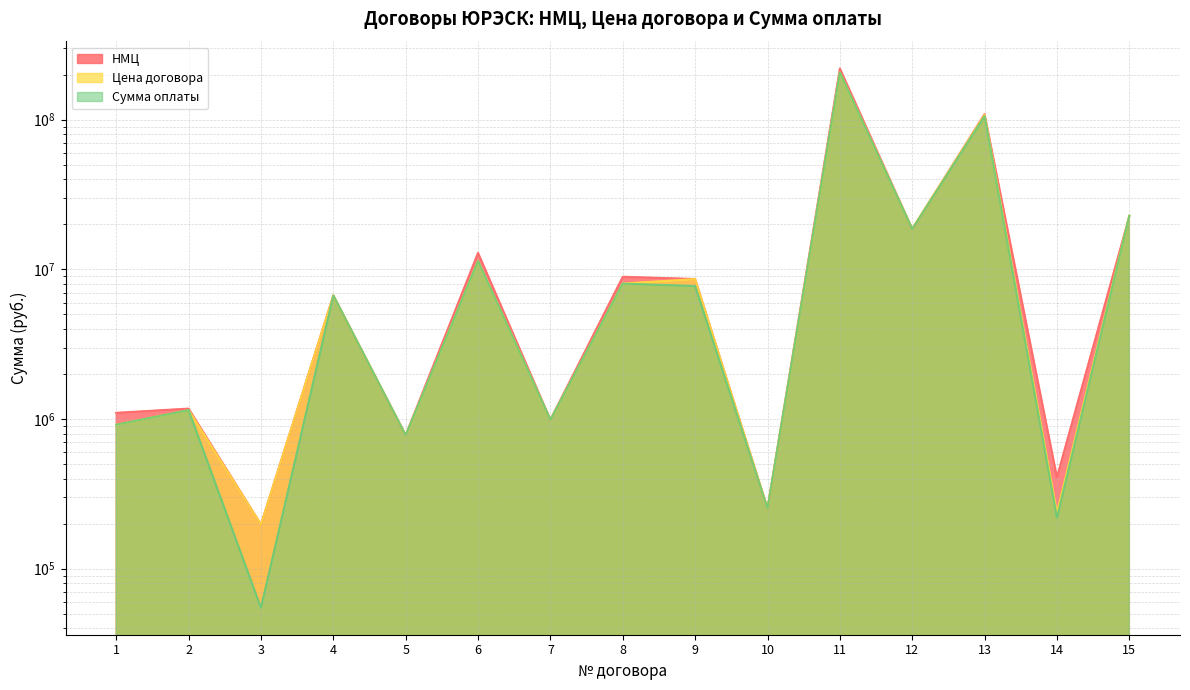

How many intersections are there between НМЦ and Сумма оплаты?

3